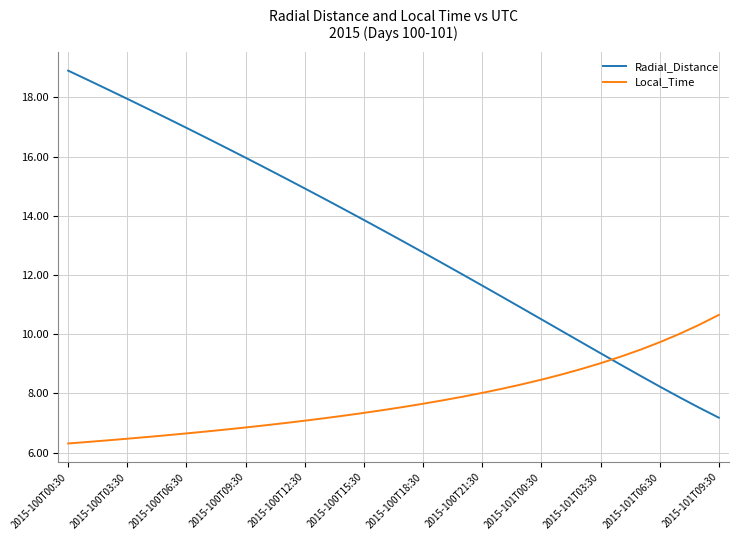

Which series has the widest spread of values?

Radial_Distance